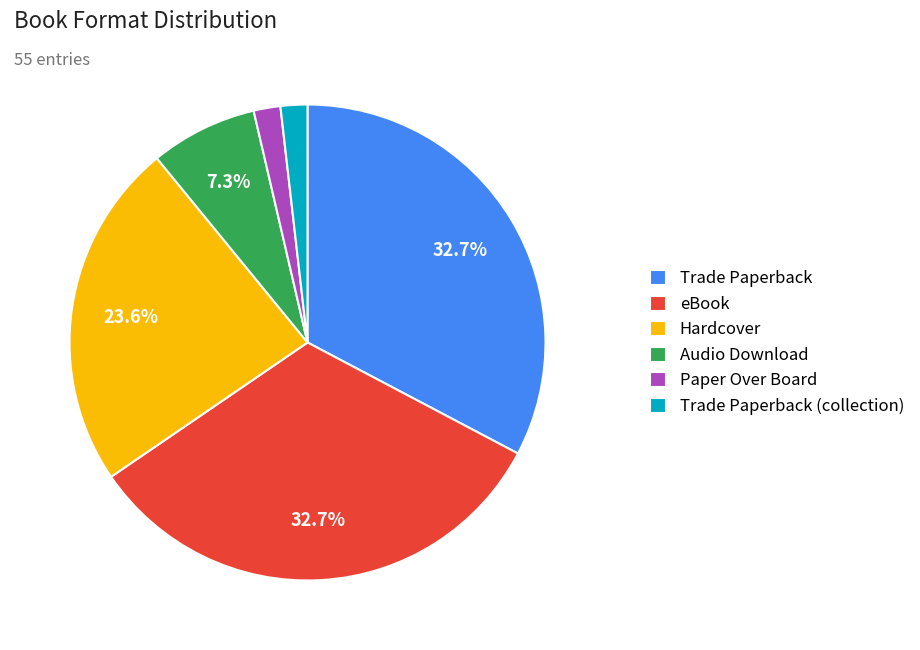

Combined, do eBook and Audio Download account for over 50%?

No